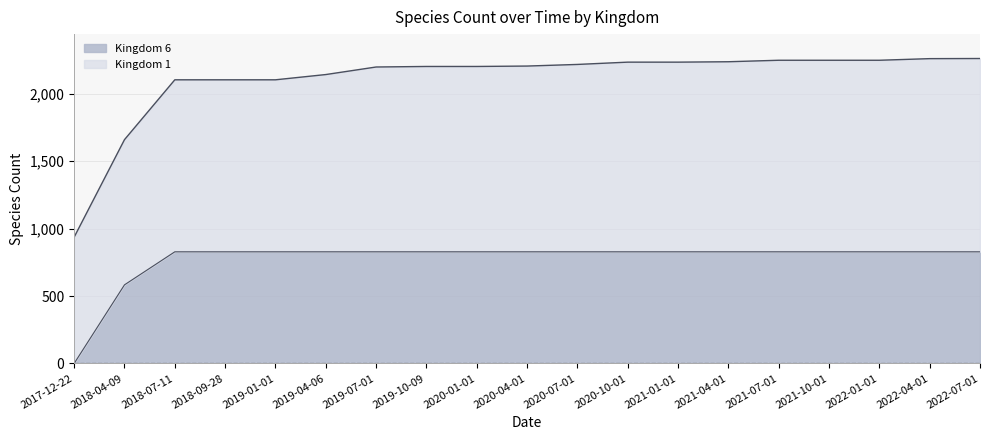

Which has a higher value, 2021-10-01 or 2022-07-01?

2022-07-01